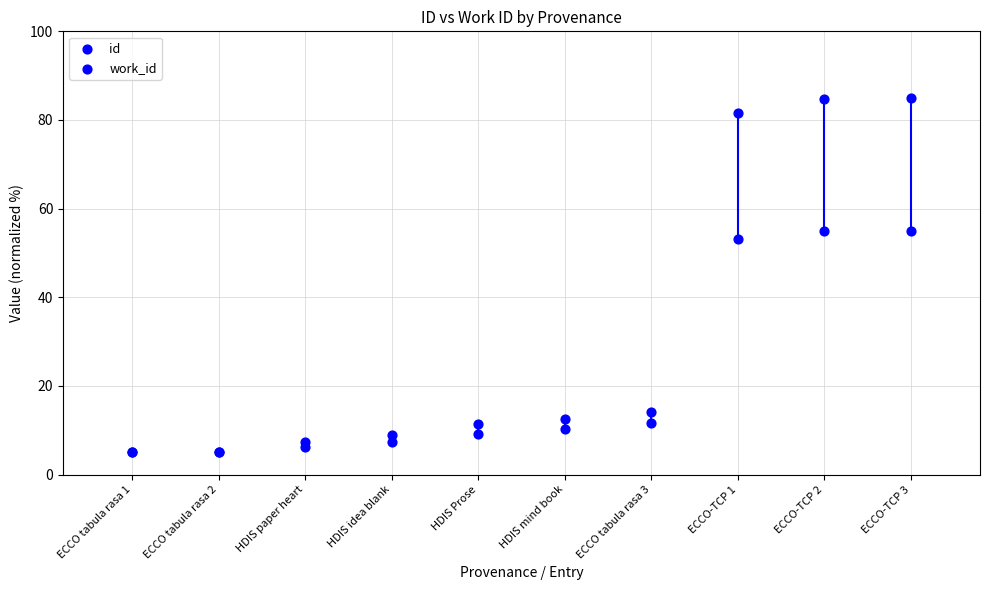

Which series reaches the maximum Y coordinate?

id